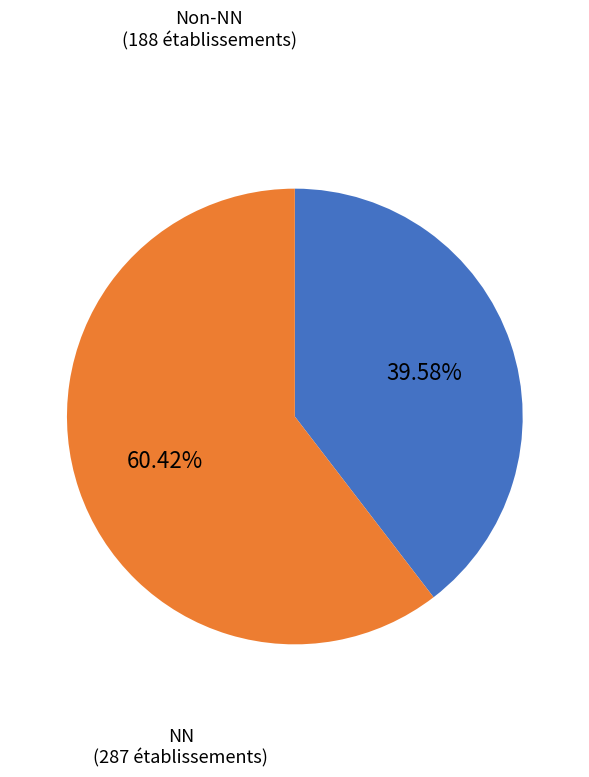

How many slices are in this pie chart?

2